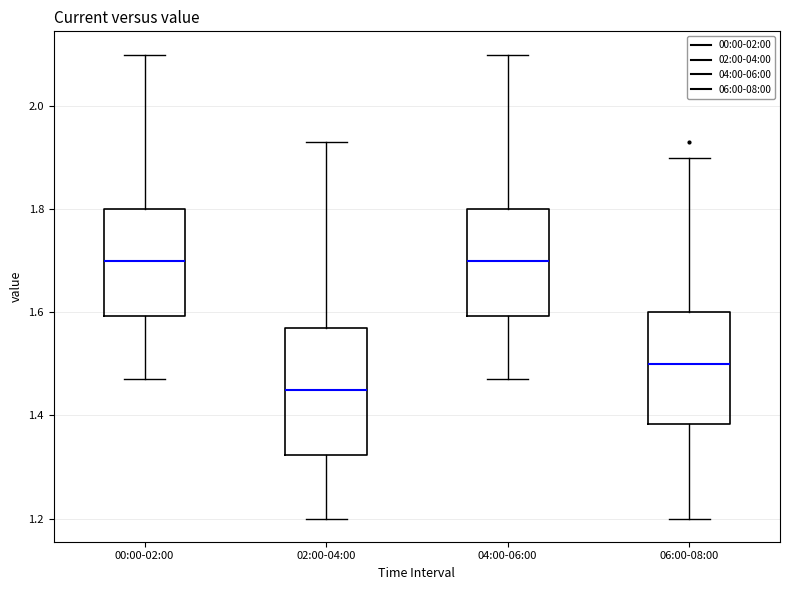

Reading left to right, transcribe this box plot: for each box, give where its median line is, the range the box spans, and where its two whiskers end, as read against the y-axis. The values are not printed on the chart, so give them approximately, as read against the axis.

00:00-02:00: median 1.70, box 1.60 to 1.80, whiskers 1.48 to 2.10
02:00-04:00: median 1.46, box 1.32 to 1.58, whiskers 1.20 to 1.94
04:00-06:00: median 1.70, box 1.60 to 1.80, whiskers 1.48 to 2.10
06:00-08:00: median 1.50, box 1.38 to 1.60, whiskers 1.20 to 1.90